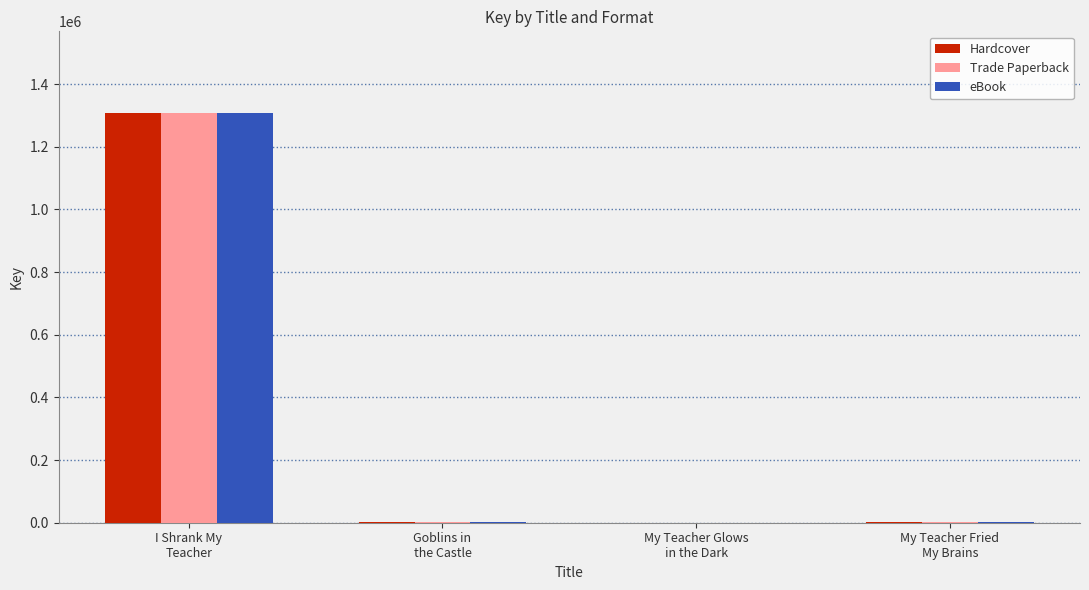

What is the highest value of the eBook series?

1307074